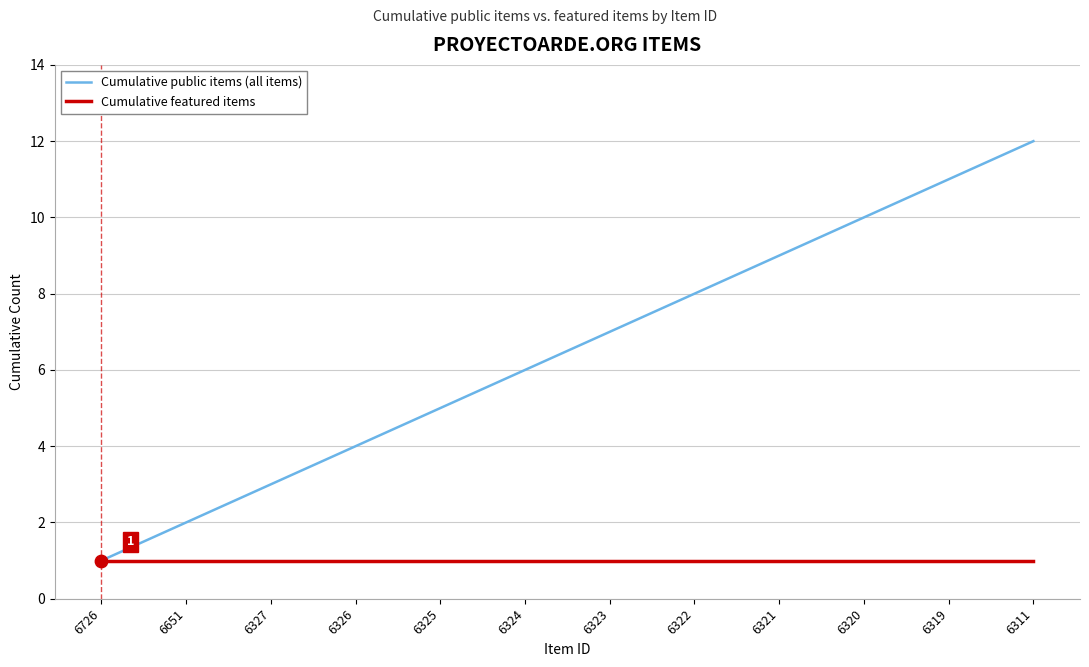

Is the value of Cumulative public items (all items) at 6320 greater than the value of Cumulative featured items at 6325?

Yes